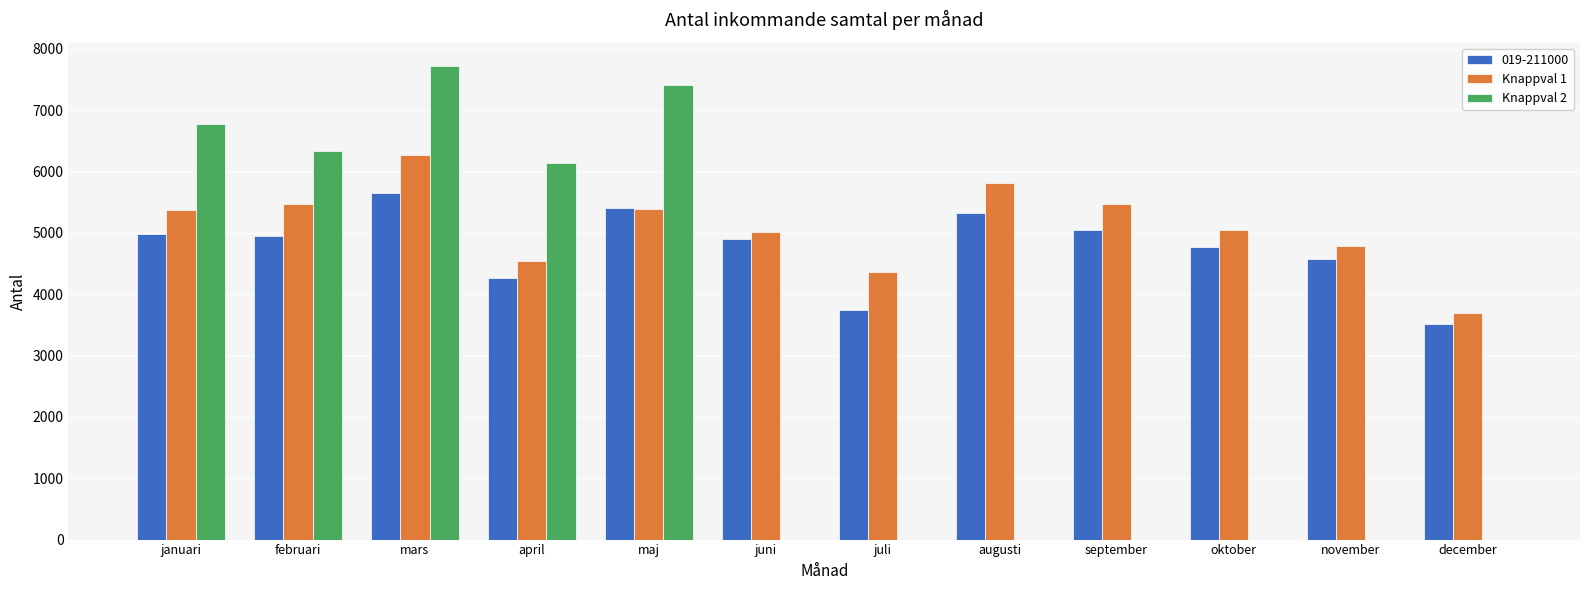

Which series changed the most between juli and september?

019-211000